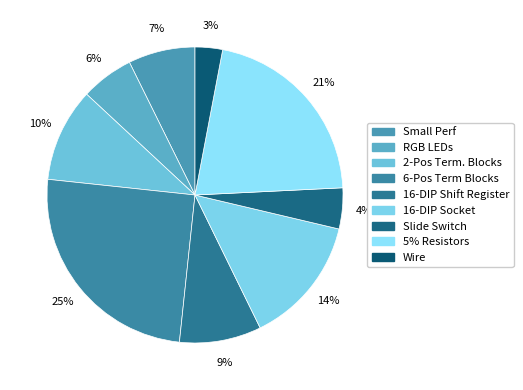

To the nearest percent, what is the combined percentage of 6-Pos Term Blocks and 16-DIP Shift Register?

34%